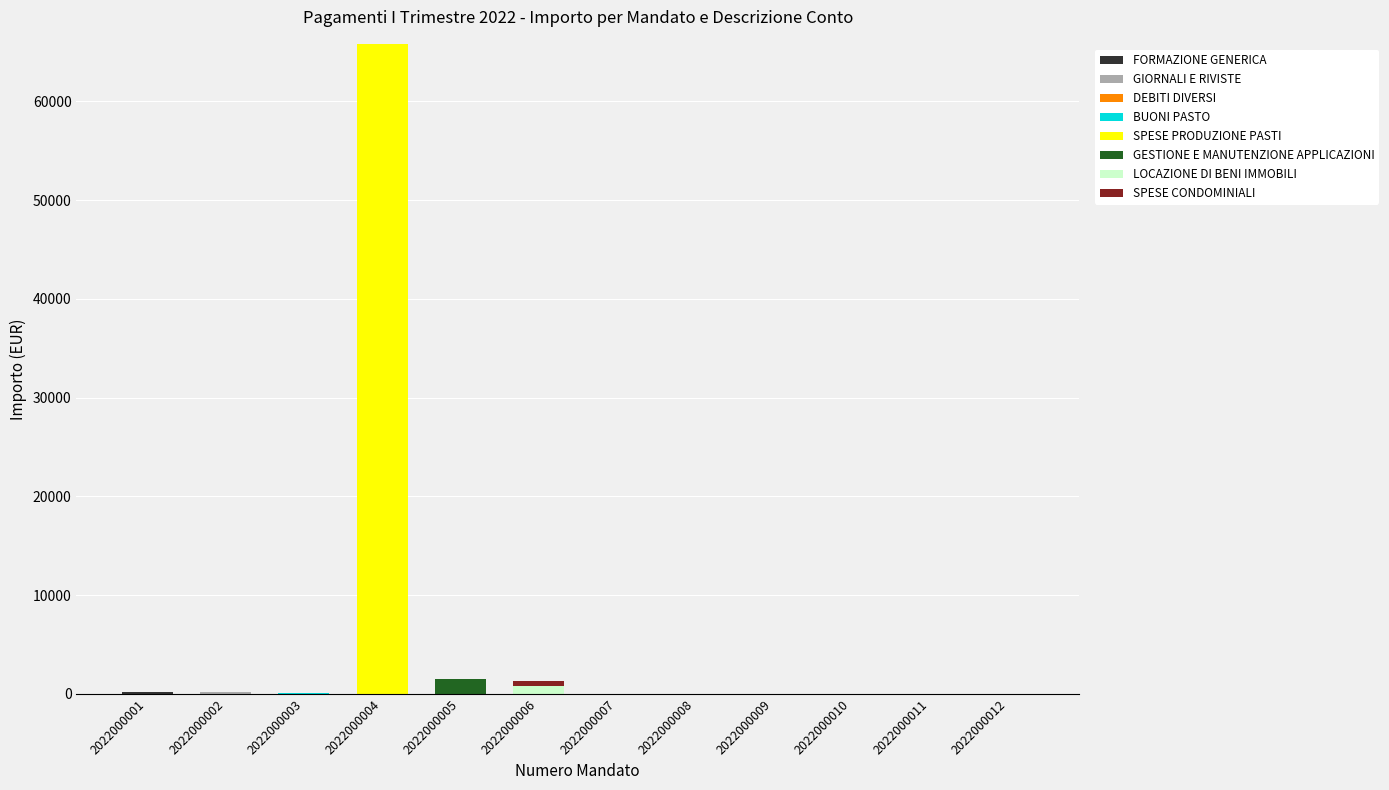

At which category is the sum across all series the highest?

2022000004